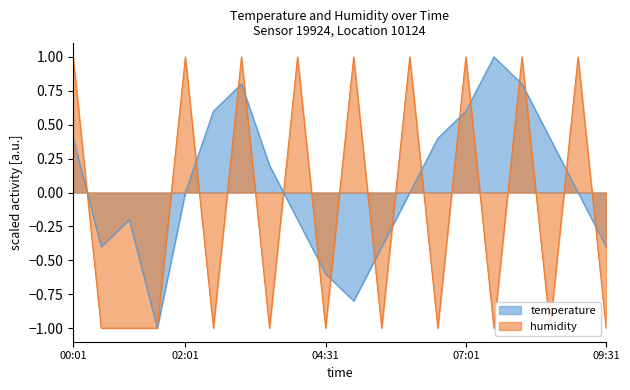

At which category does humidity reach its first local valley?

02:31